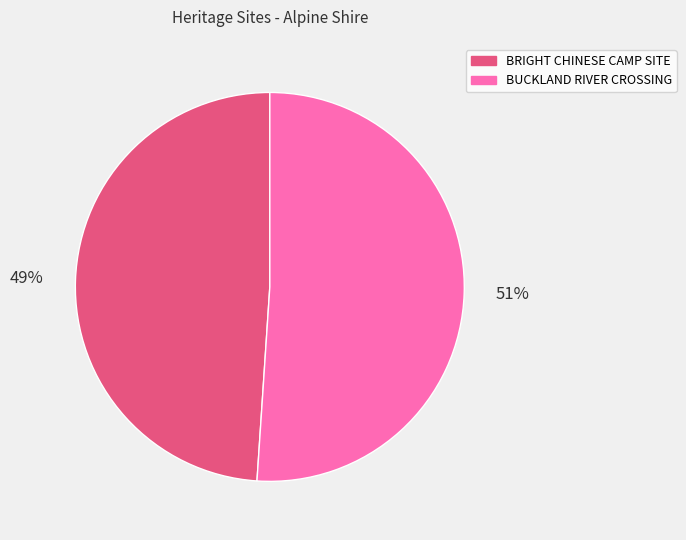

Do BUCKLAND RIVER CROSSING and BRIGHT CHINESE CAMP SITE together represent more than half of the pie?

Yes